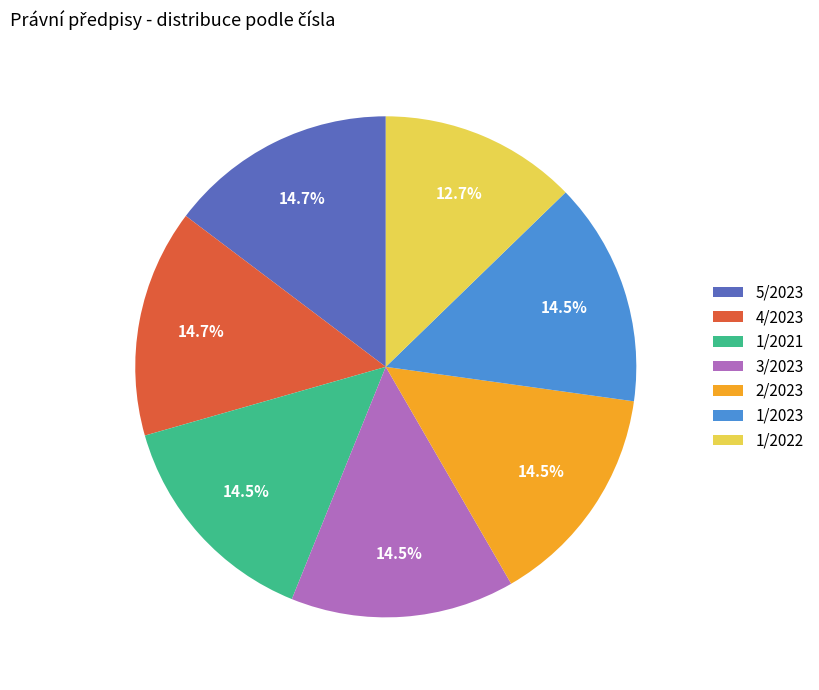

Which category has the smallest portion of the pie?

1/2022